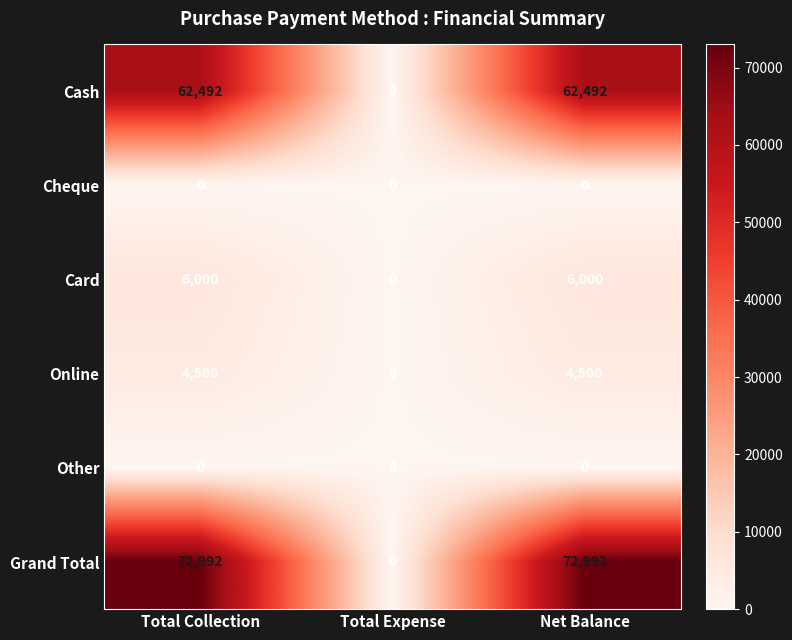

Which series has the largest range (max minus min)?

Grand Total